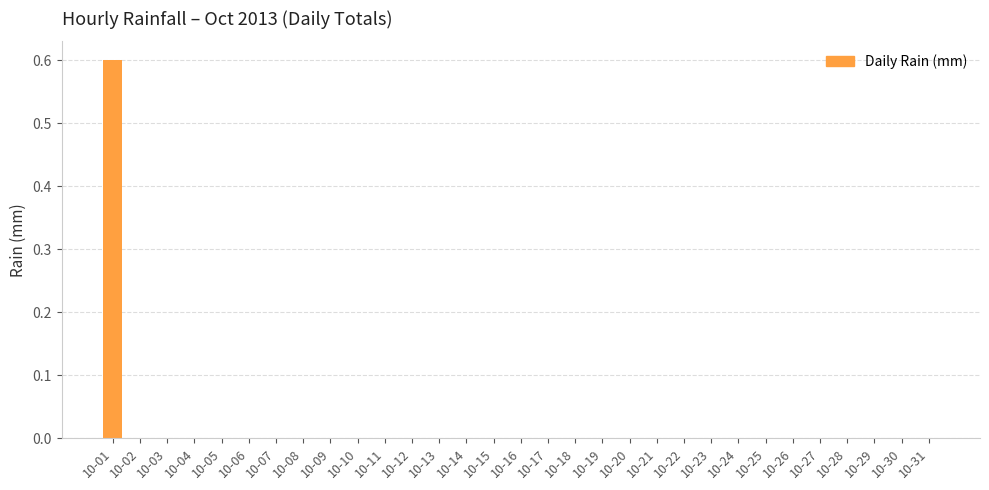

Reading left to right, what are all the values shown in this chart?

0.6	0.0	0.0	0.0	0.0	0.0	0.0	0.0	0.0	0.0	0.0	0.0	0.0	0.0	0.0	0.0	0.0	0.0	0.0	0.0	0.0	0.0	0.0	0.0	0.0	0.0	0.0	0.0	0.0	0.0	0.0